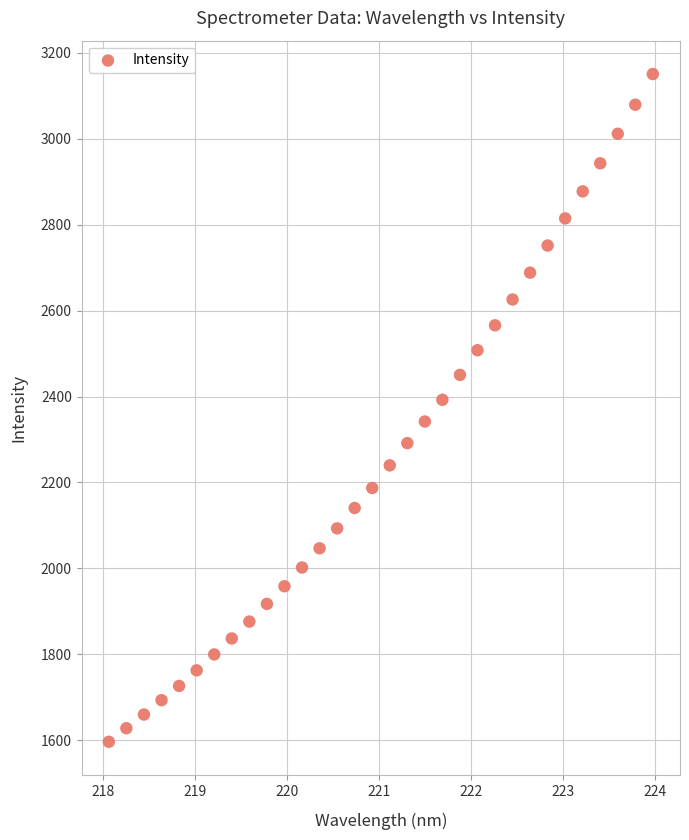

What is the range of X values (max minus min)?

5.9